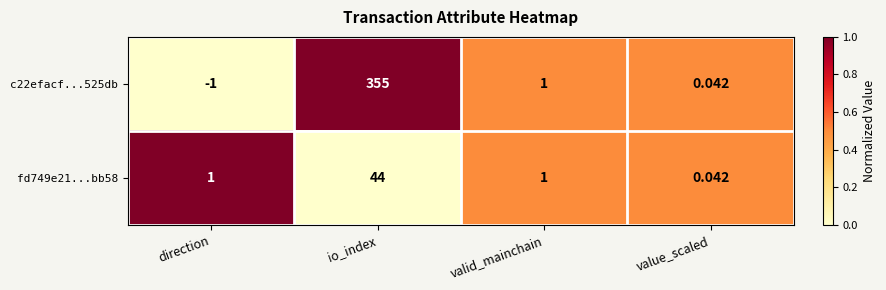

List the series in order of their peak value, lowest first.

fd749e21...bb58, c22efacf...525db